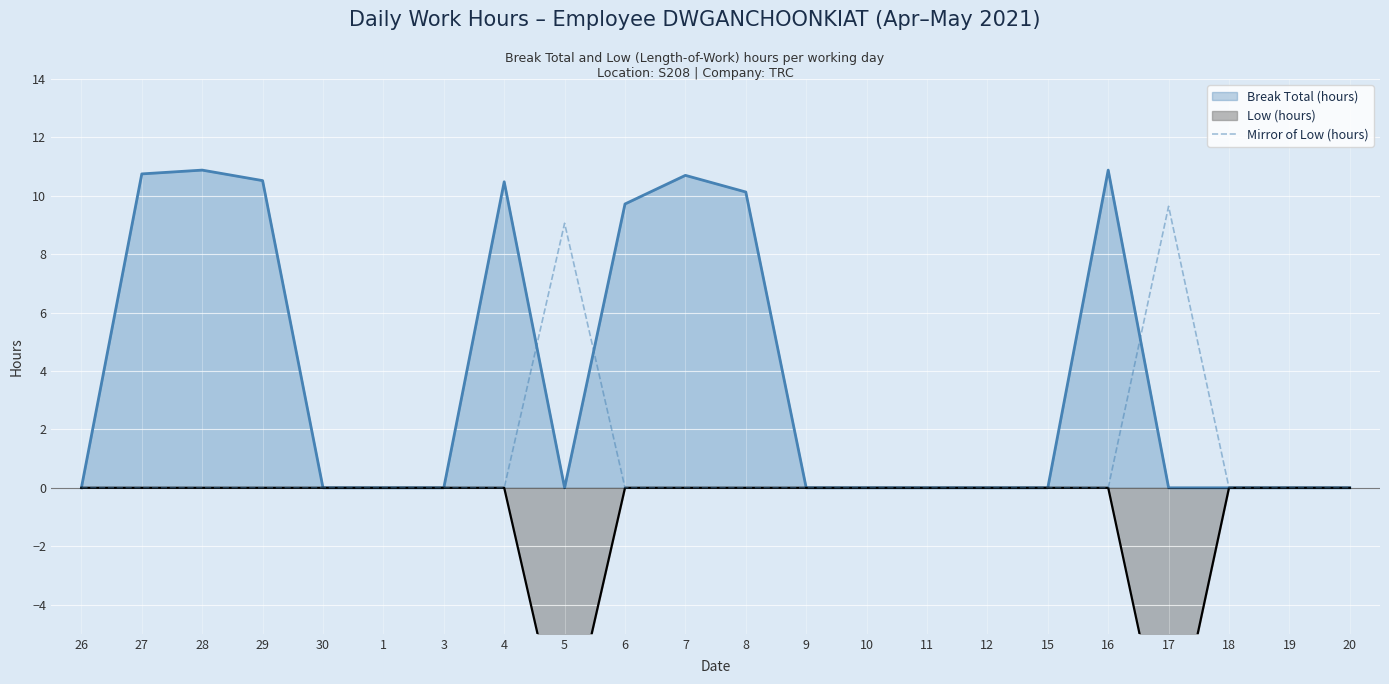

The Break Total (hours) series shows 0.0 at 17. True or false?

True